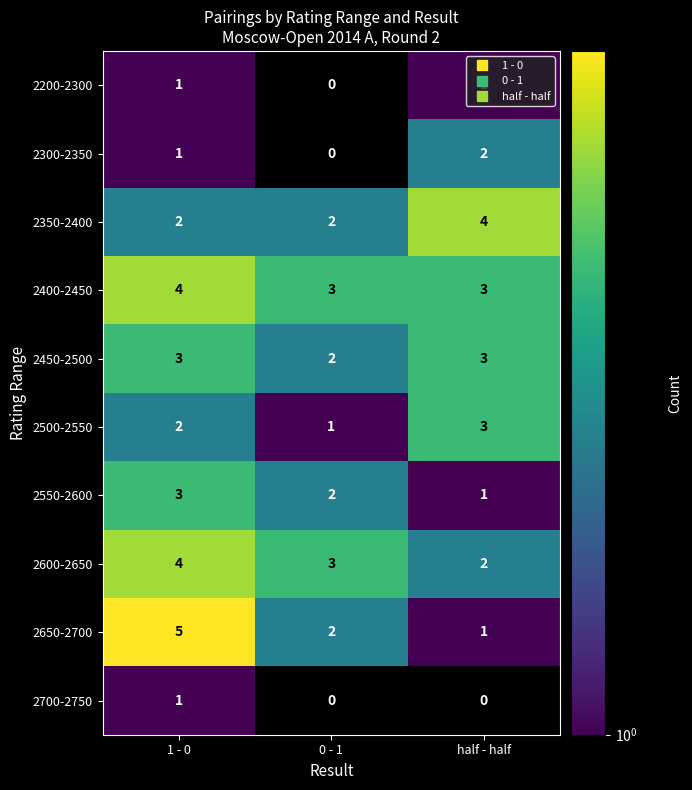

What is the sum of the 2650-2700 values at half - half and 0 - 1?

3